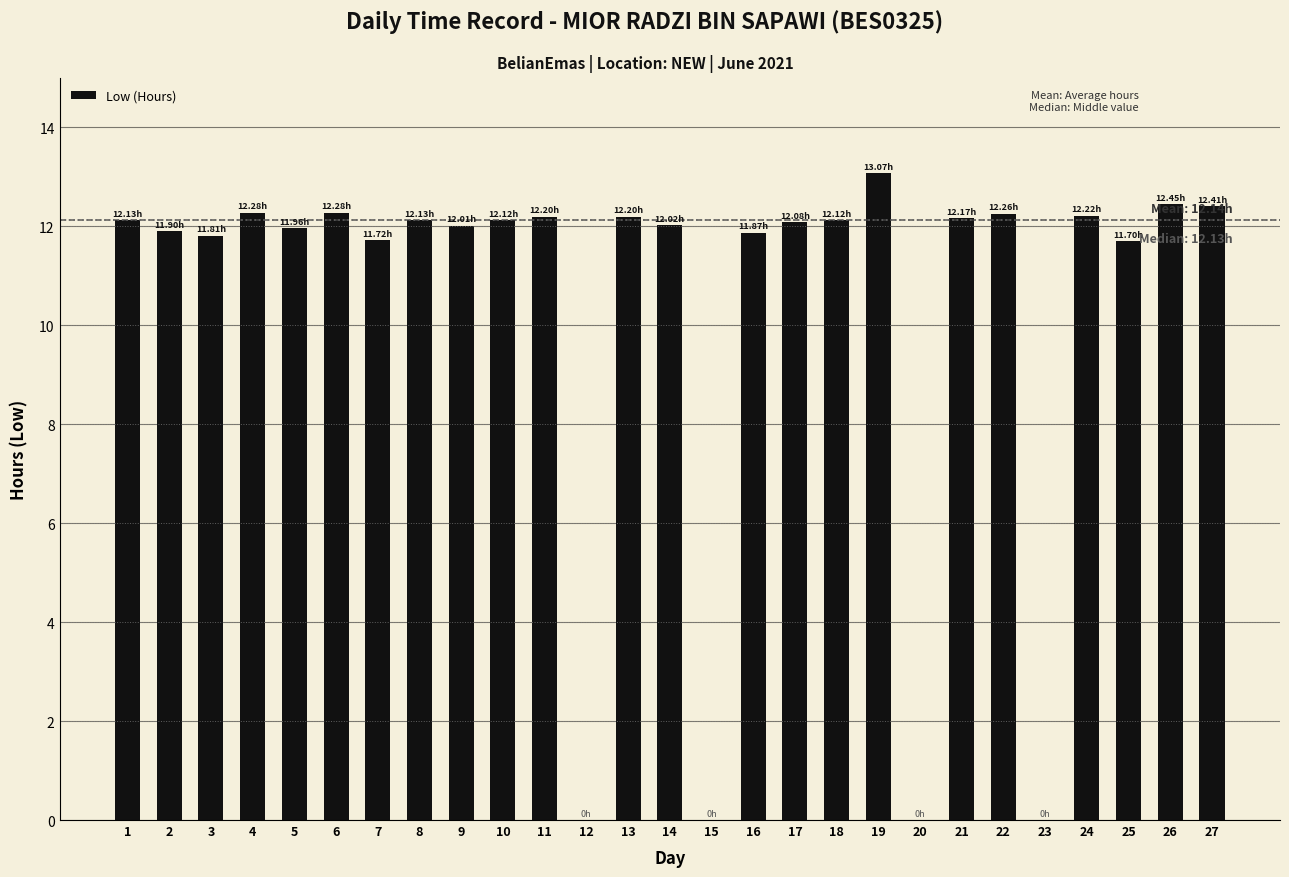

Are the bars horizontal?

No